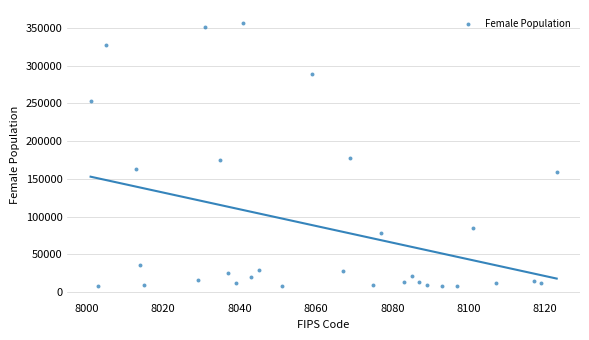

What is the range of Y values (max minus min)?

348506